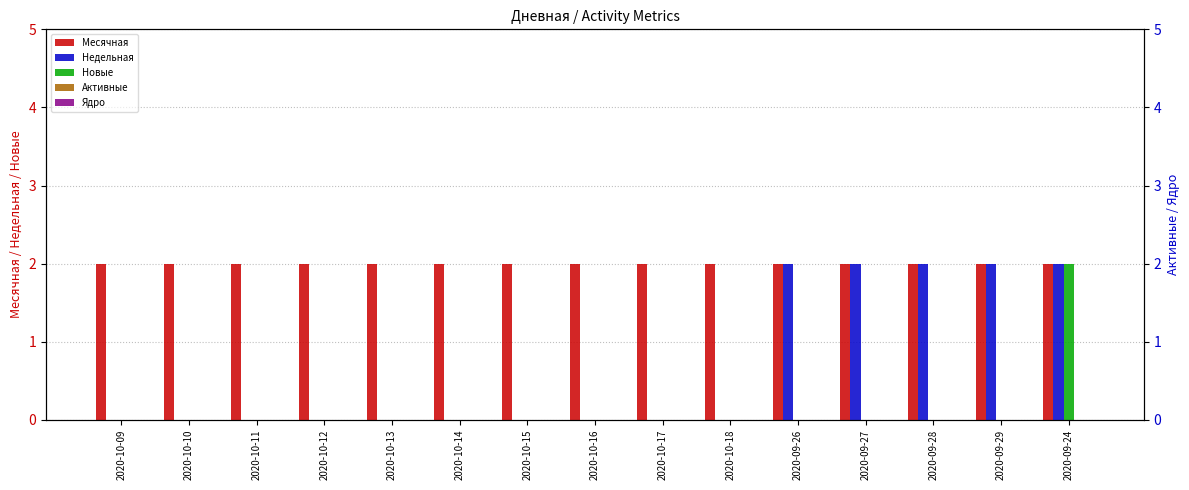

Between 2020-10-17 and 2020-10-11, which is larger?

2020-10-17